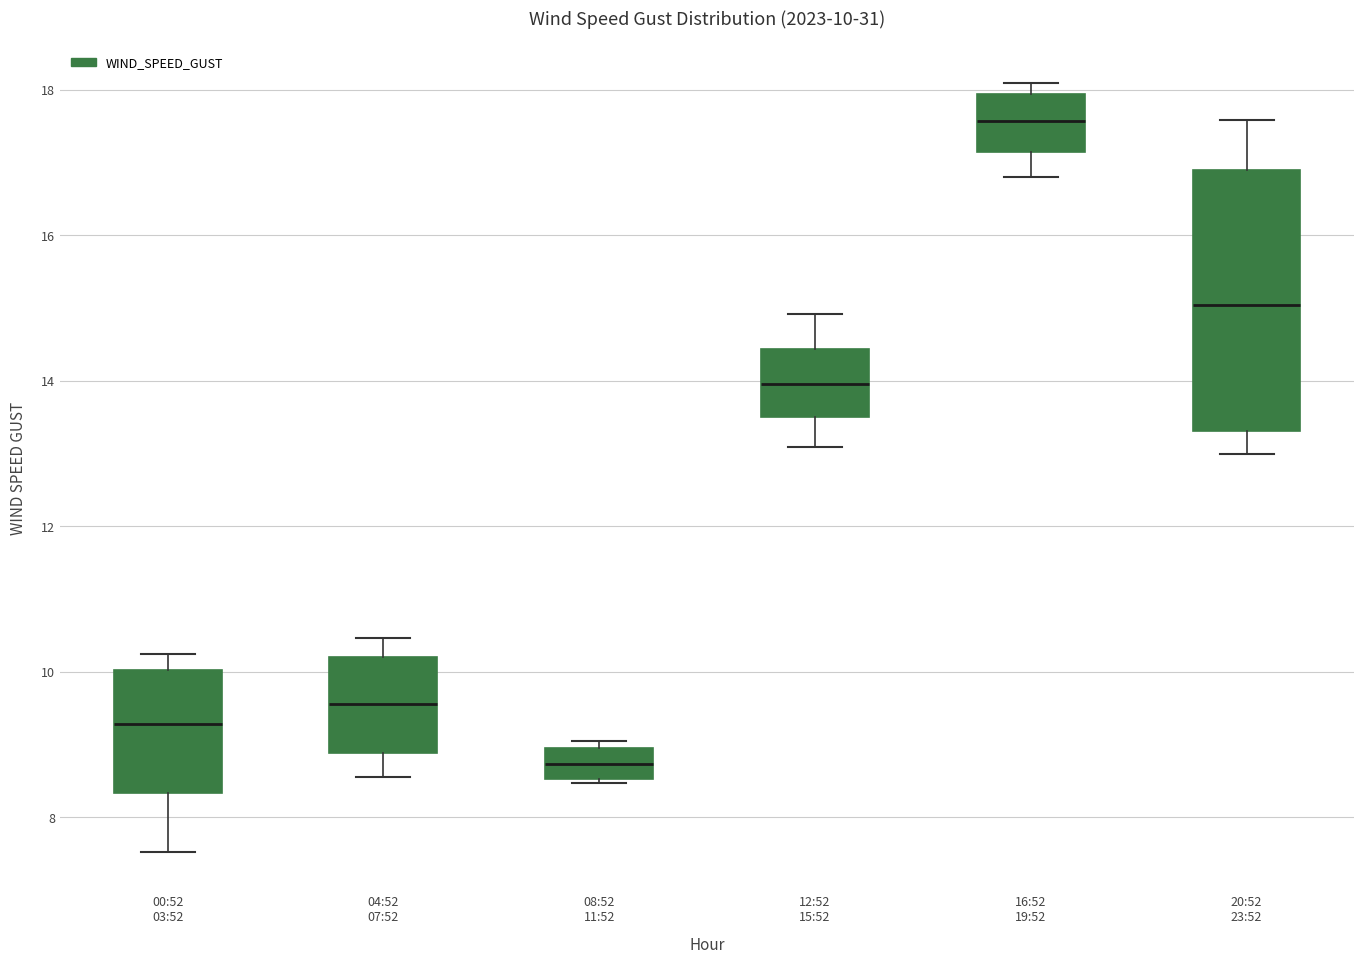

Which box's median line is the highest?

16:52 19:52